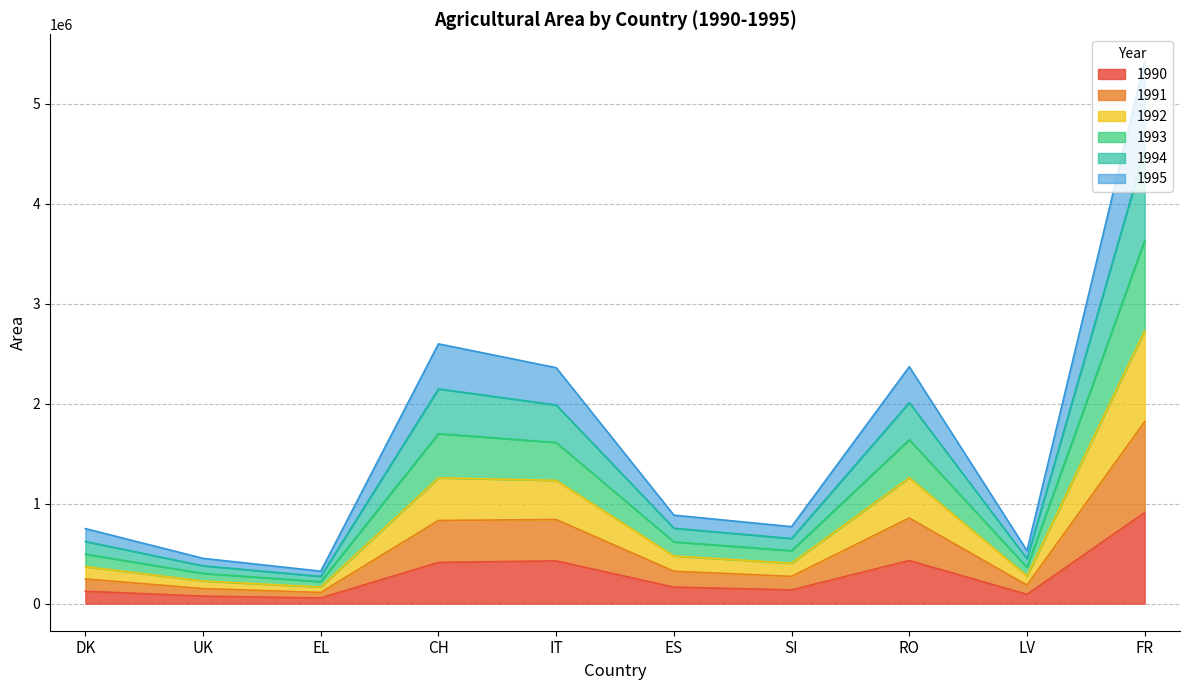

Rank the categories by 1993 value from highest to lowest.

FR, CH, RO, IT, ES, SI, DK, LV, UK, EL